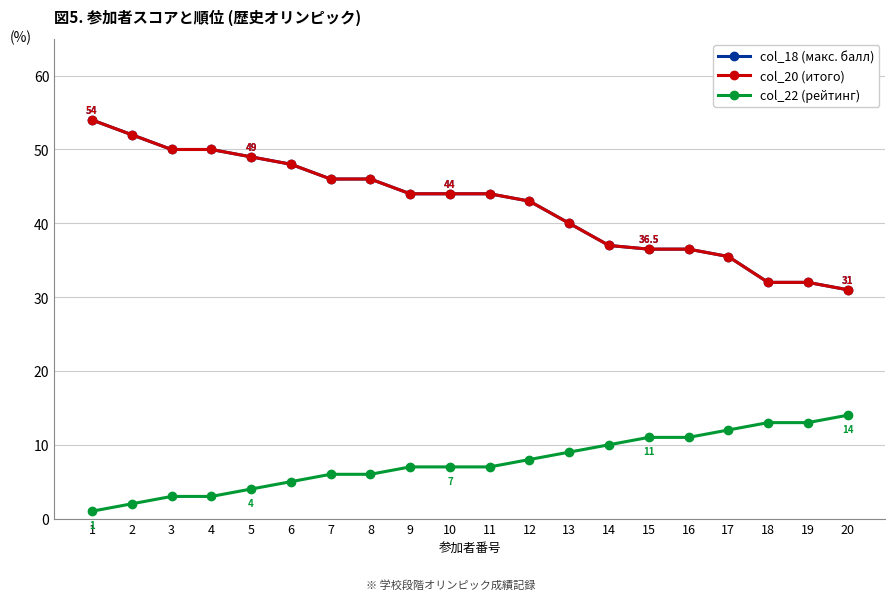

At which category is the sum across all series the highest?

1